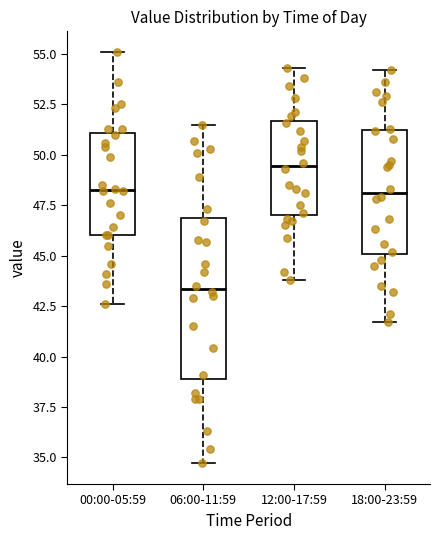

Which box has the lowest median line?

06:00-11:59